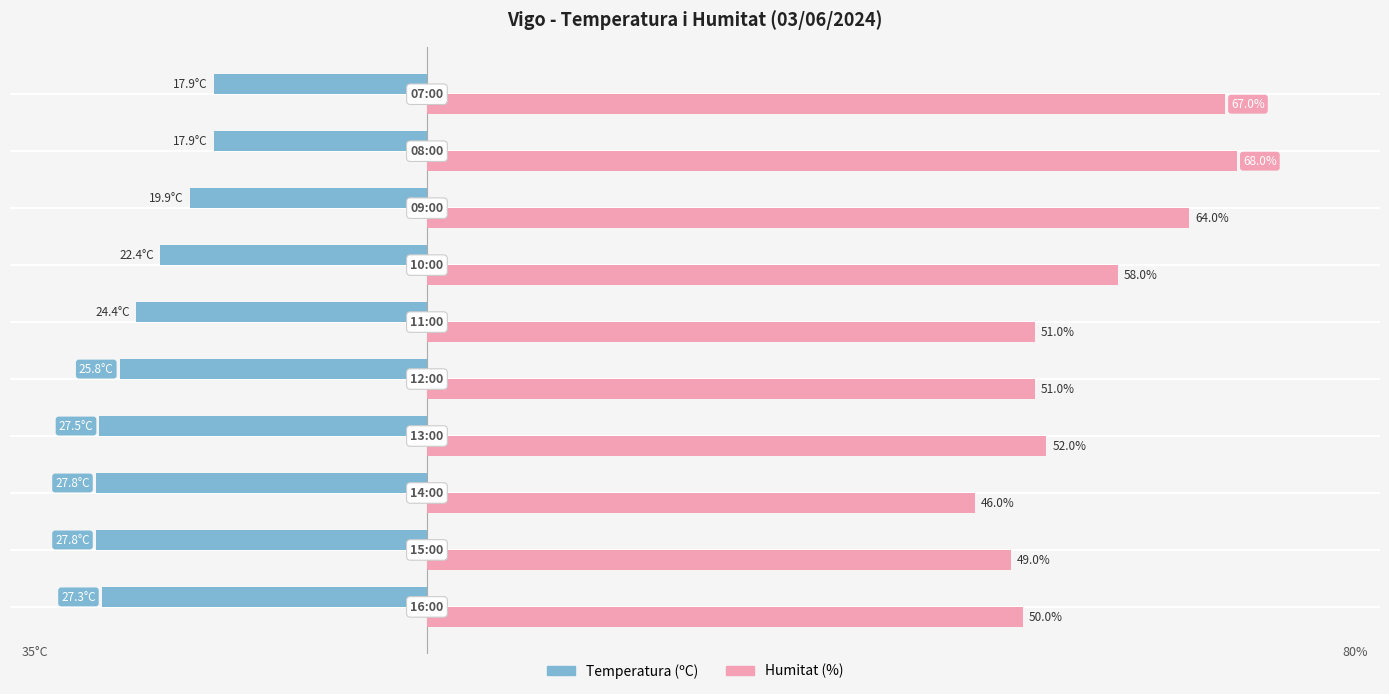

Which series has the largest total across all categories?

Humitat (%)